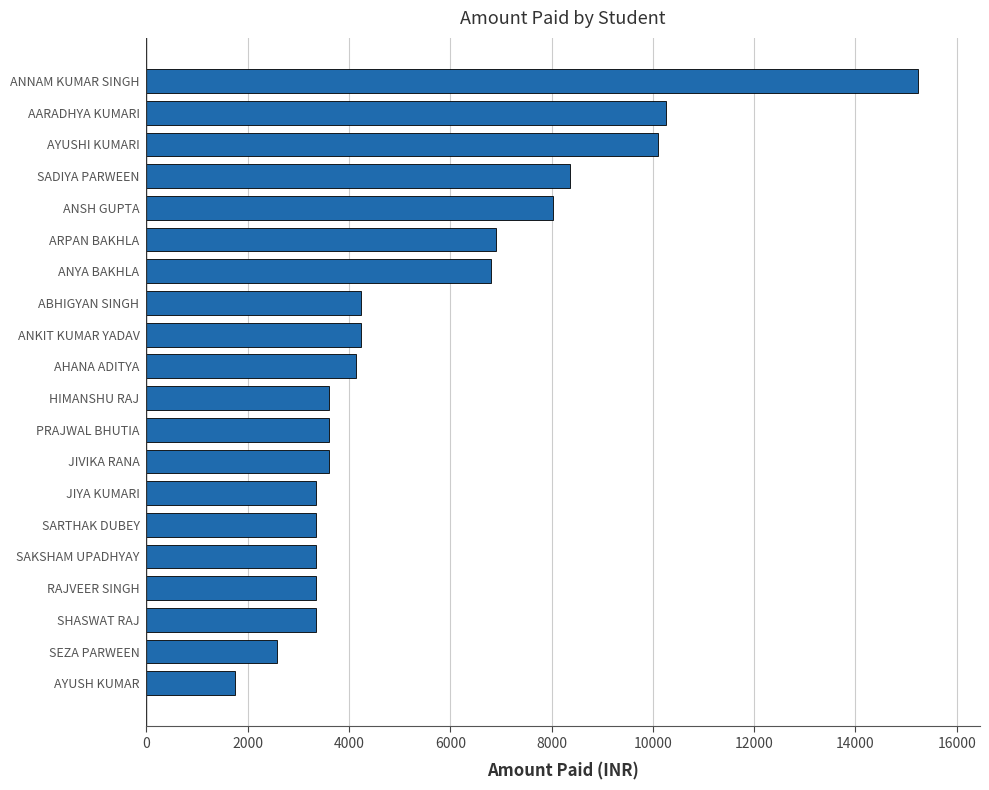

Is it true that the value at SHASWAT RAJ is 5573?

False